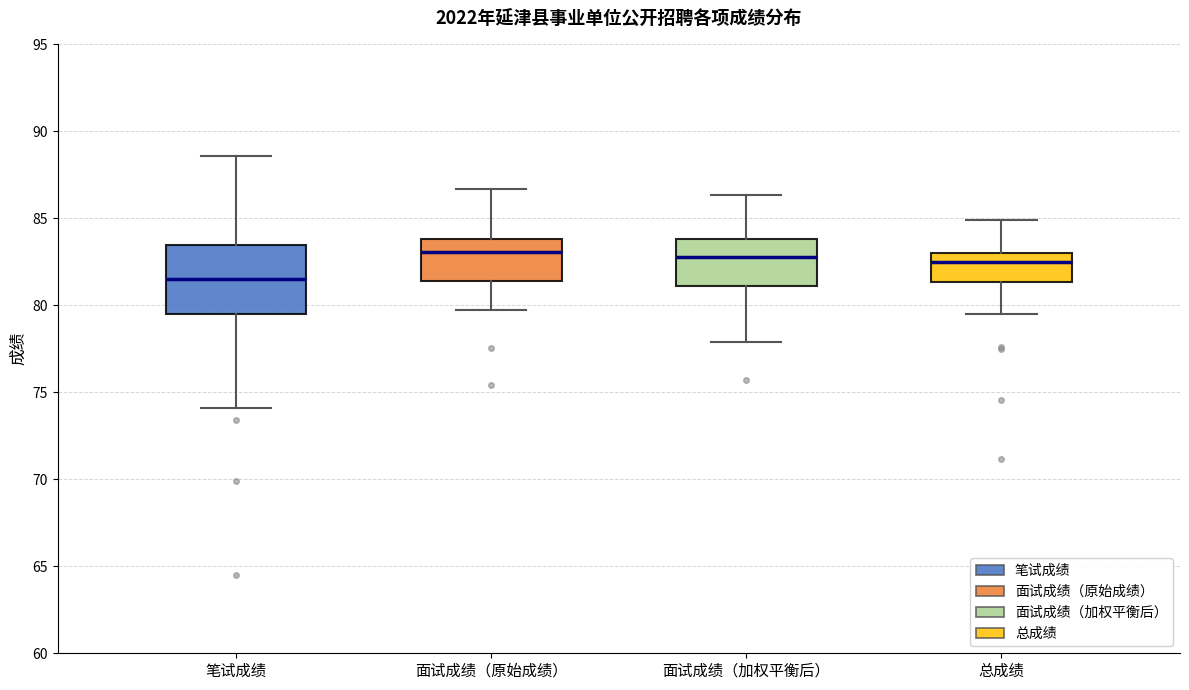

Comparing the boxes themselves (not the whiskers), which one is the tallest?

笔试成绩